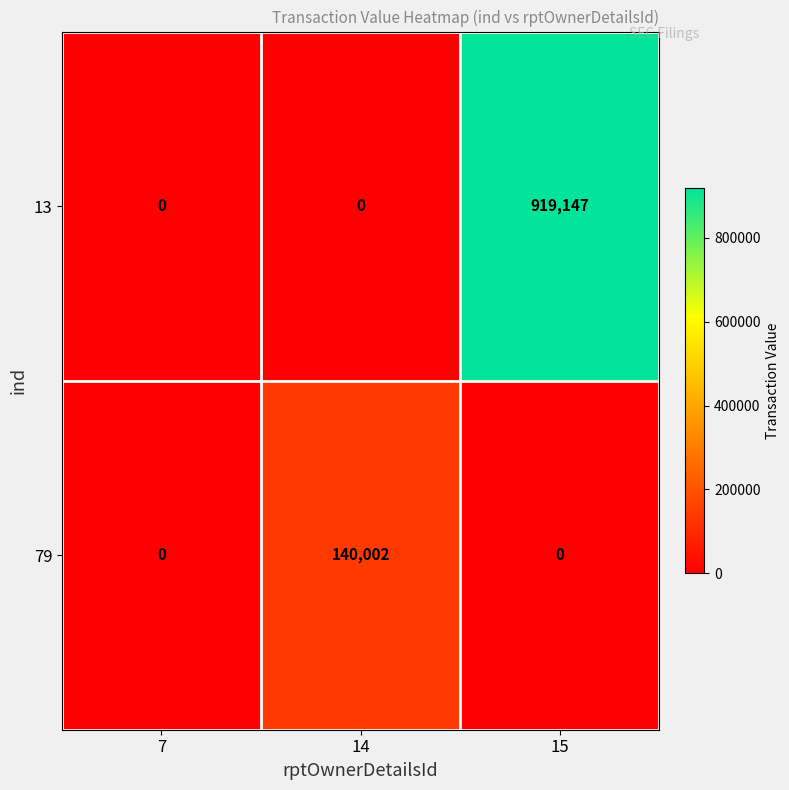

Rank the series by their maximum value, from lowest to highest.

79, 13